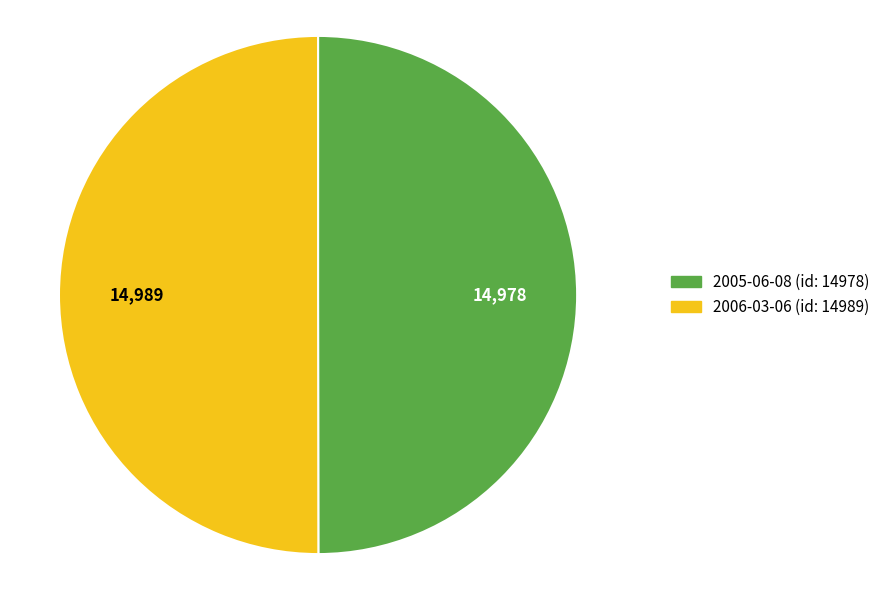

Is the sum of 2006-03-06 and 2005-06-08 greater than half?

Yes